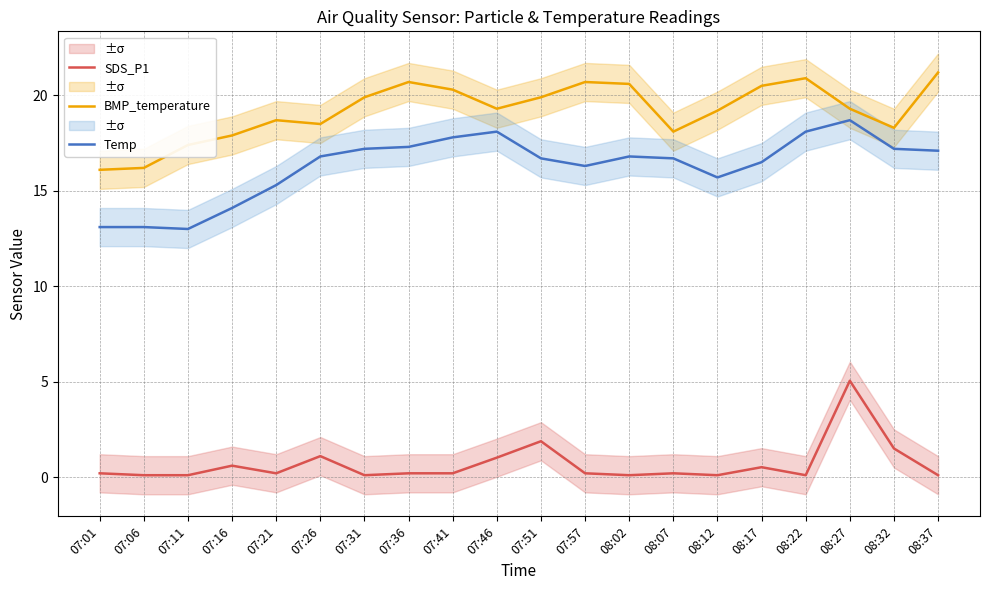

Which category has the highest value in the BMP_temperature series?

08:37